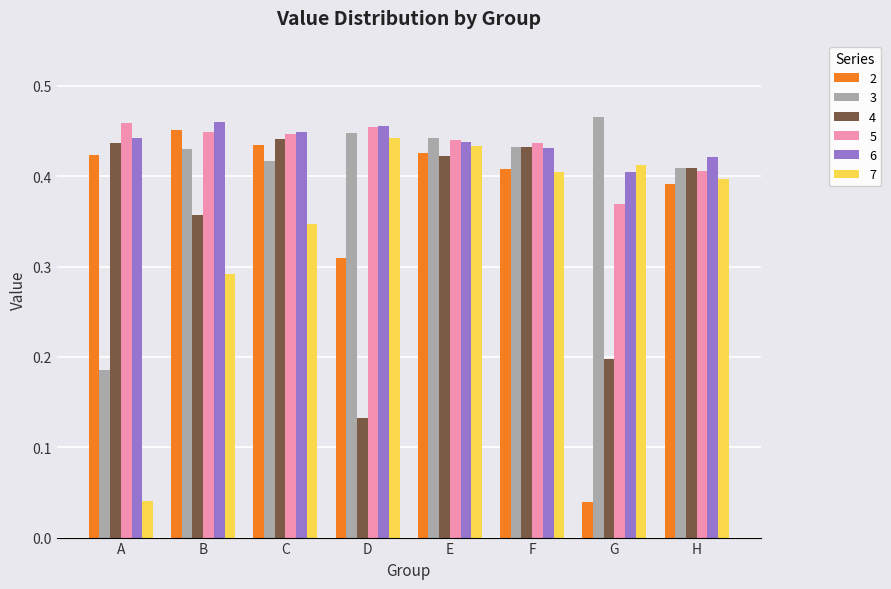

The 7 series shows 0.4 at G. True or false?

True